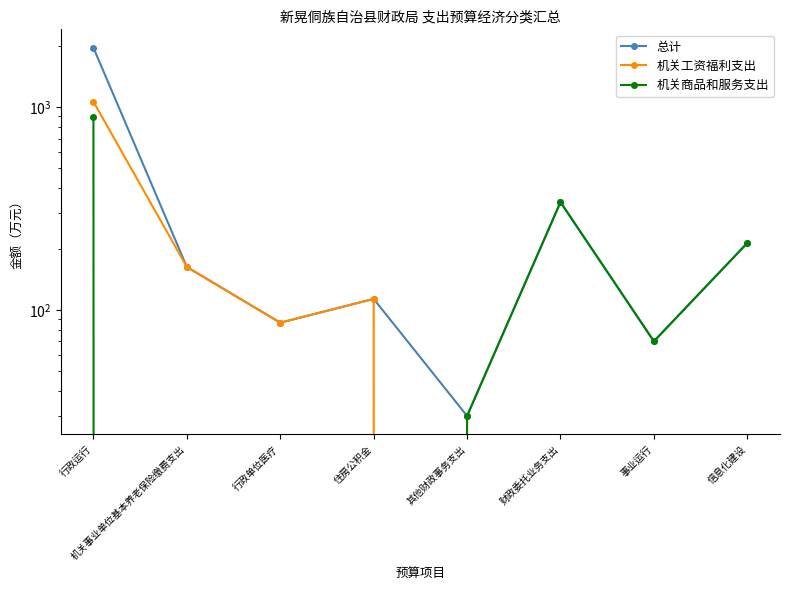

True or false: 机关工资福利支出 and 总计 intersect in this chart.

False